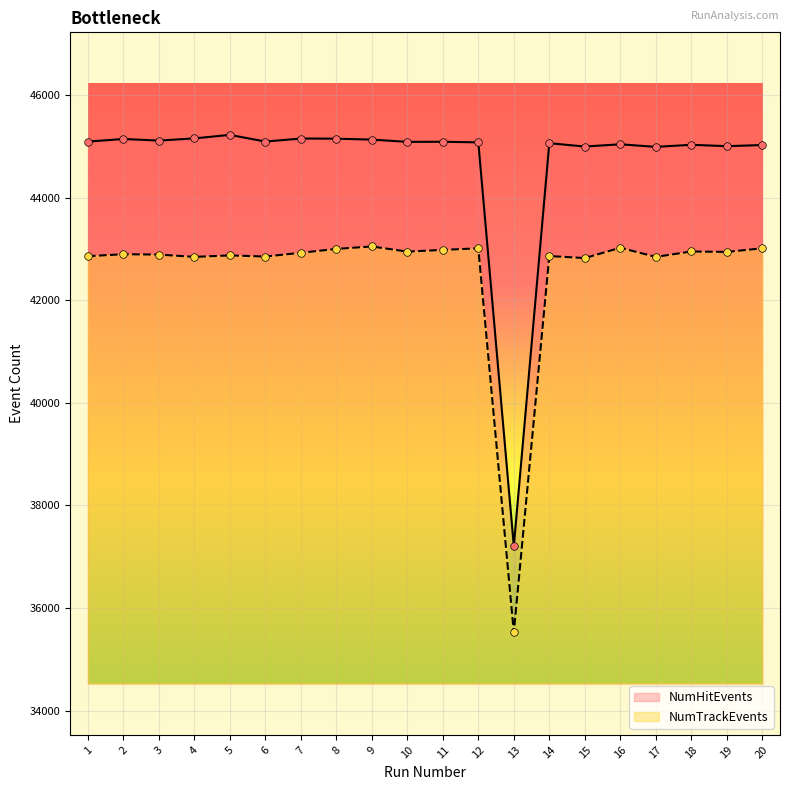

At how many categories does at least one series exceed 43935?

19